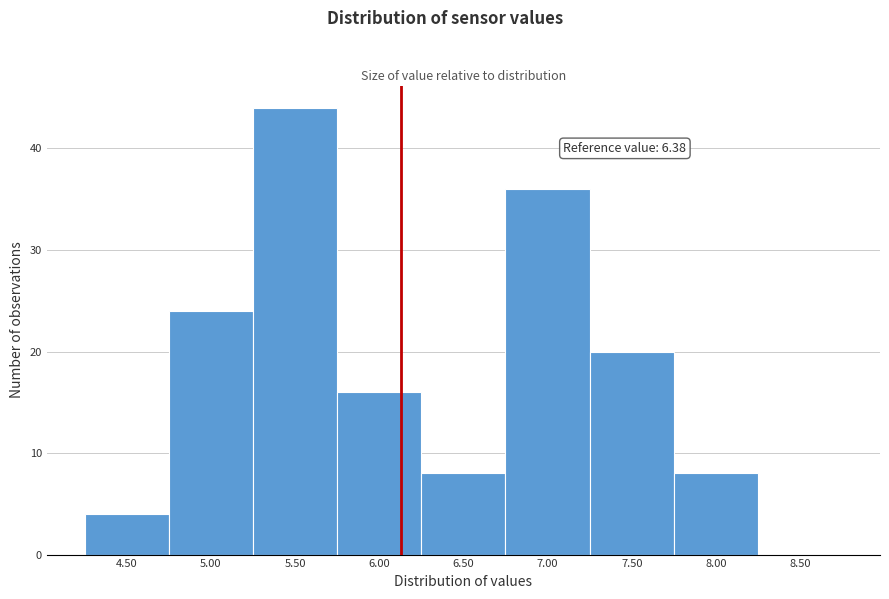

Reading left to right, what are all the values shown in this chart?

4.50=4	5.00=24	5.50=44	6.00=16	6.50=8	7.00=36	7.50=20	8.00=8	8.50=0